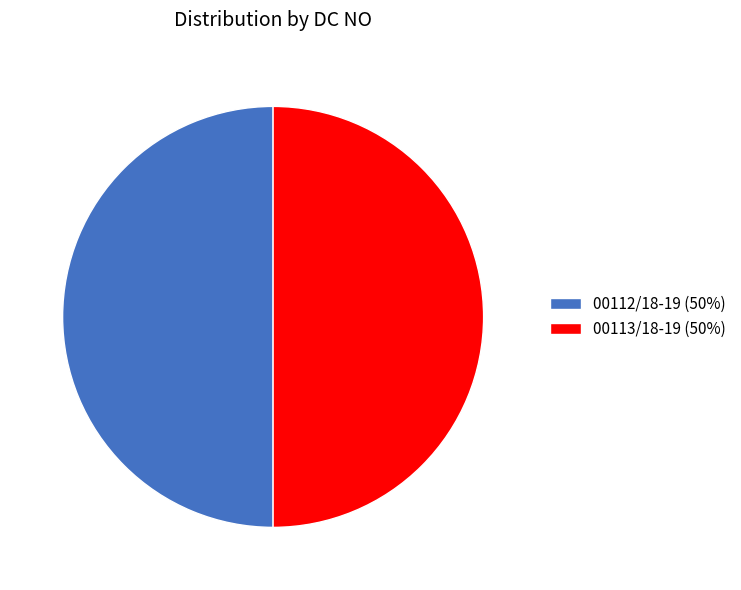

Approximately how many times larger is the value at 00112/18-19 (50%) compared to 00113/18-19 (50%)?

1.0